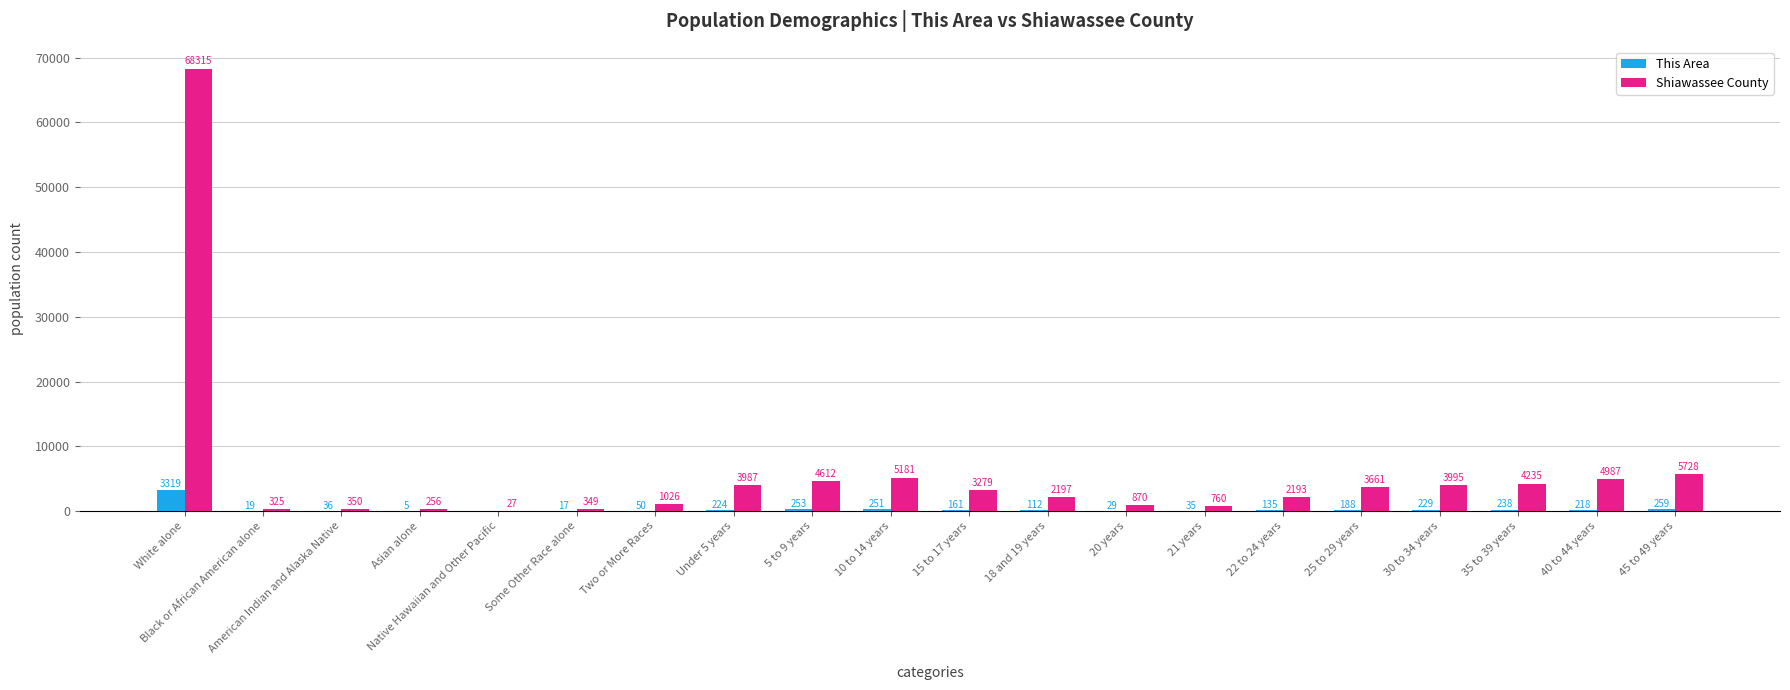

What is the total value across all series at Asian alone?

261